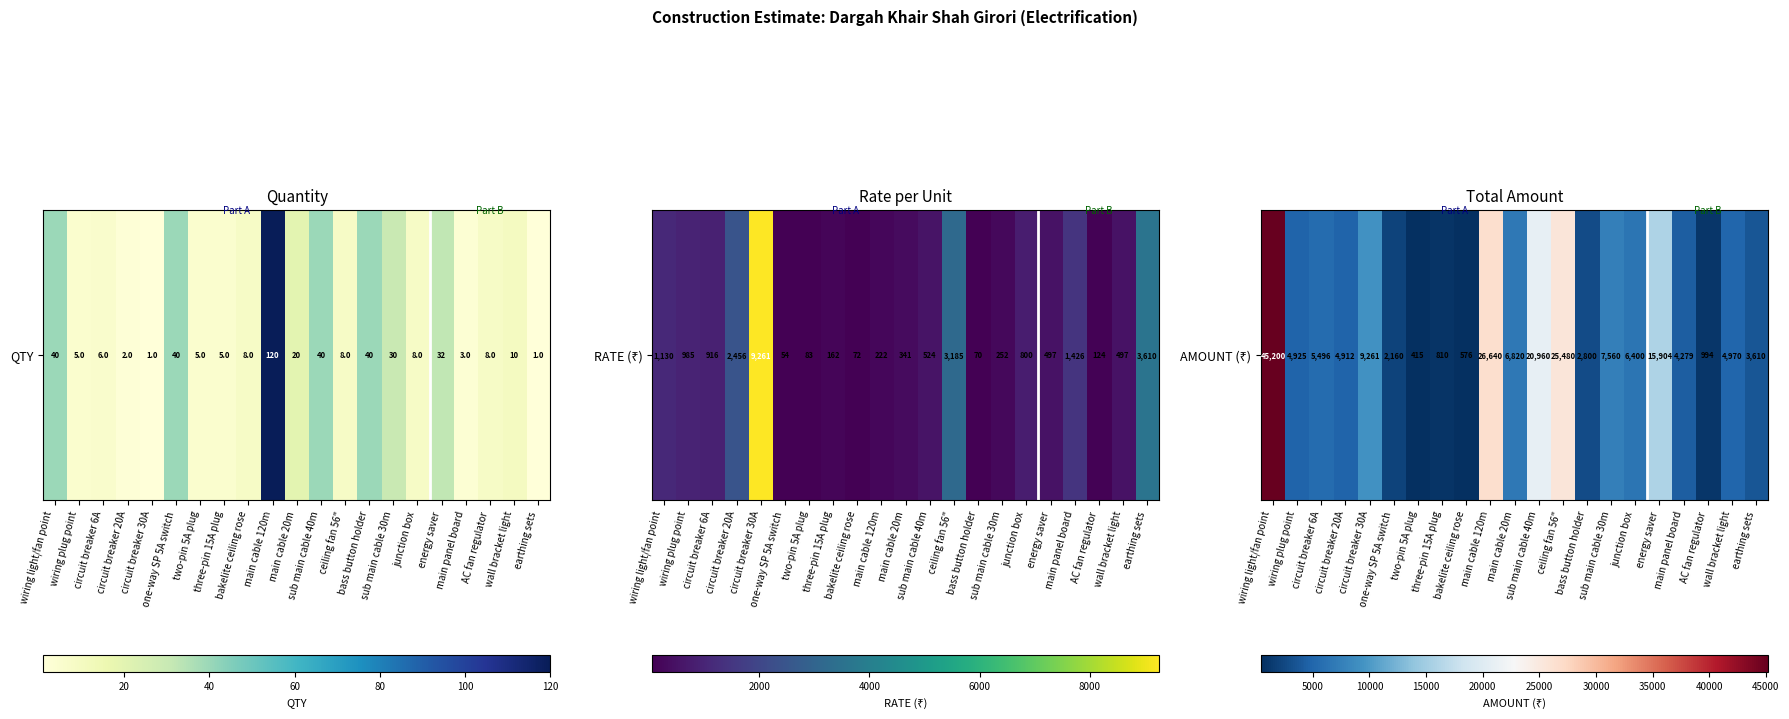

Reading left to right, transcribe all the data shown in this chart.

45200.0	4925.0	5496.0	4912.0	9261.0	2160.0	415.0	810.0	576.0	26640.0	6820.0	20960.0	25480.0	2800.0	7560.0	6400.0	15904.0	4279.0	994.4	4970.0	3610.0